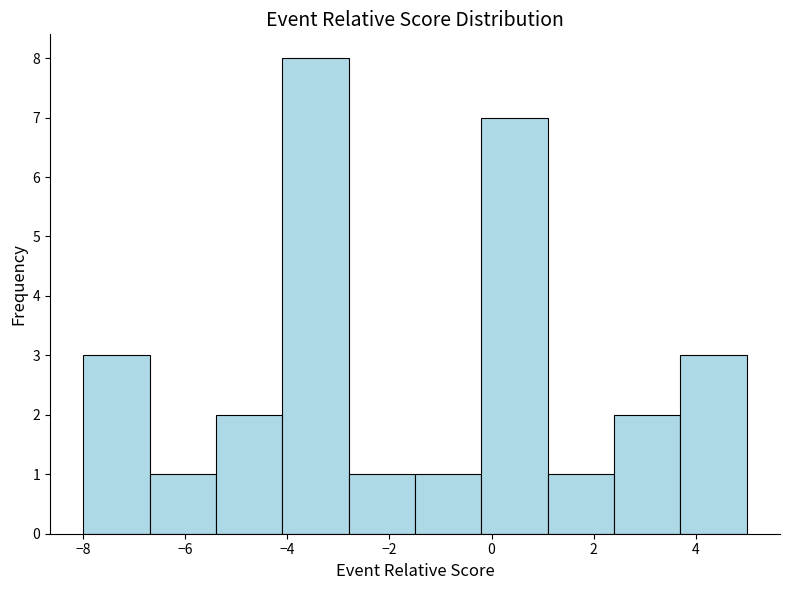

Reading left to right, list every bar in this chart as the range it spans on the x-axis followed by its height. Neither the bar edges nor the heights are printed on the chart, so give them approximately, as read against the axes.

-8.0 to -6.7: 3
-6.7 to -5.4: 1
-5.4 to -4.1: 2
-4.1 to -2.8: 8
-2.8 to -1.5: 1
-1.5 to -0.2: 1
-0.2 to 1.1: 7
1.1 to 2.4: 1
2.4 to 3.7: 2
3.7 to 5.0: 3